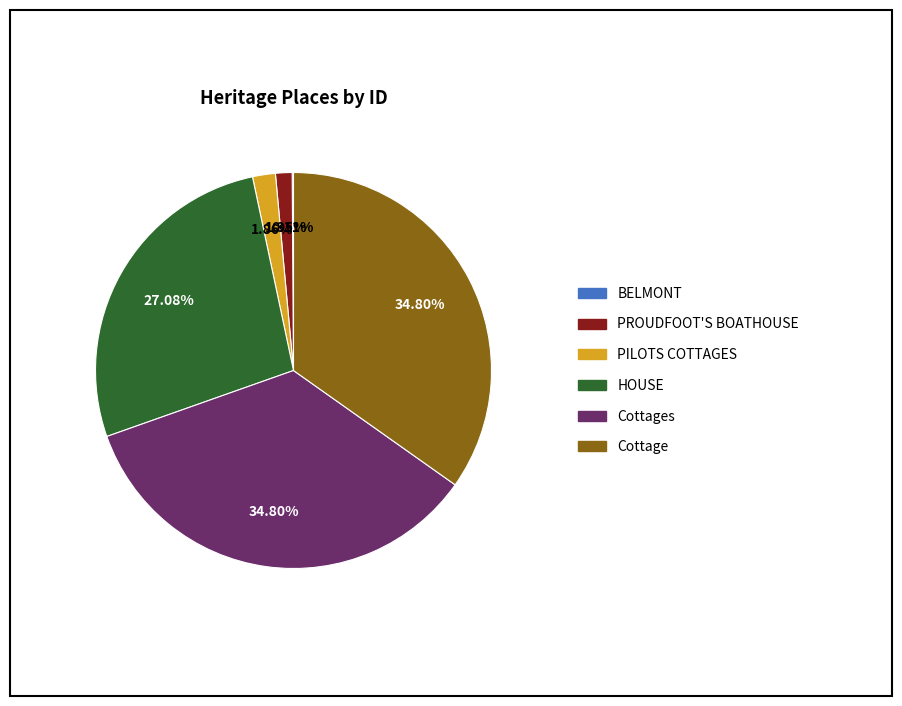

Does Cottage represent more than half of the total?

No